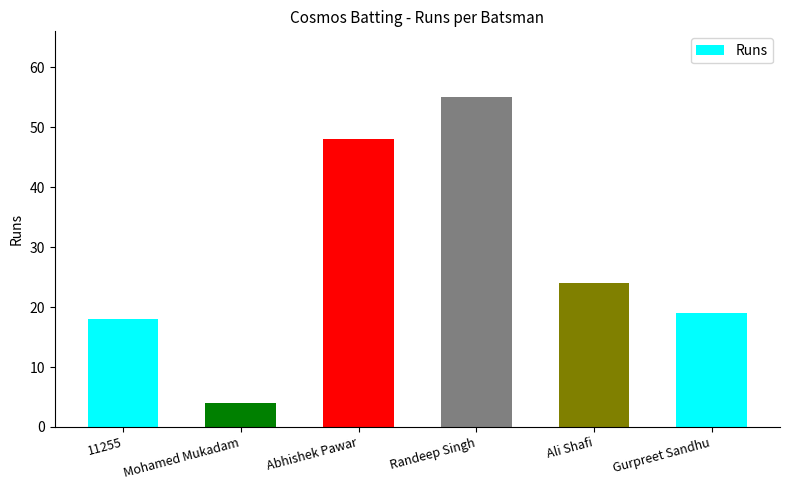

Count the number of categories in the chart.

6